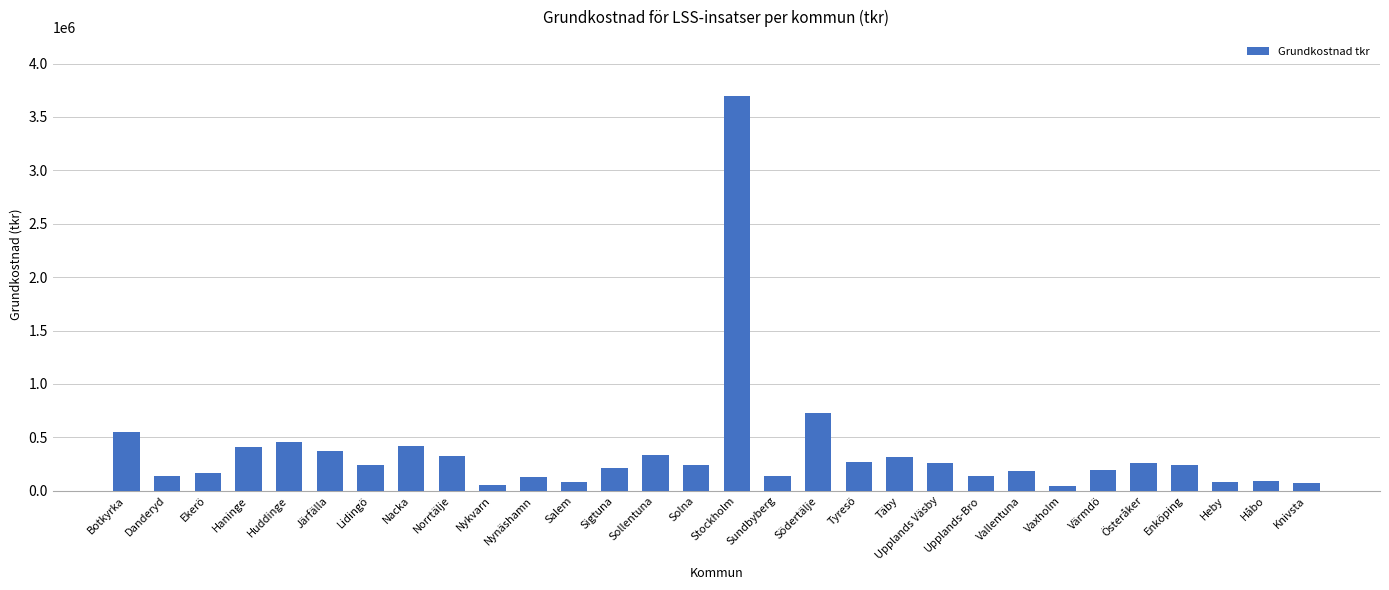

Which has a higher value, Solna or Stockholm?

Stockholm